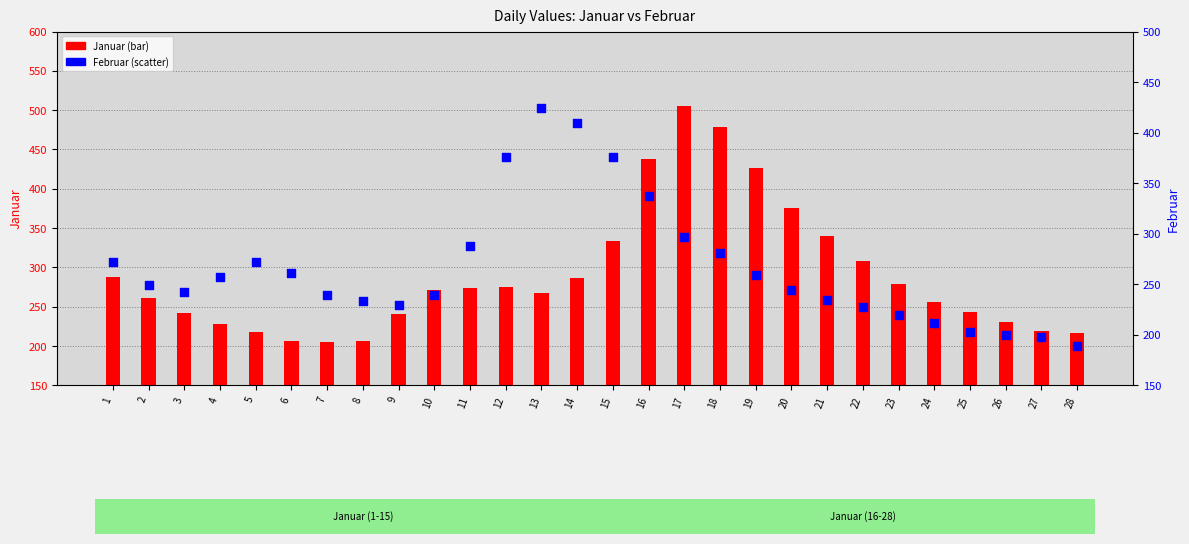

What are all the series names shown in the legend?

Januar, Februar